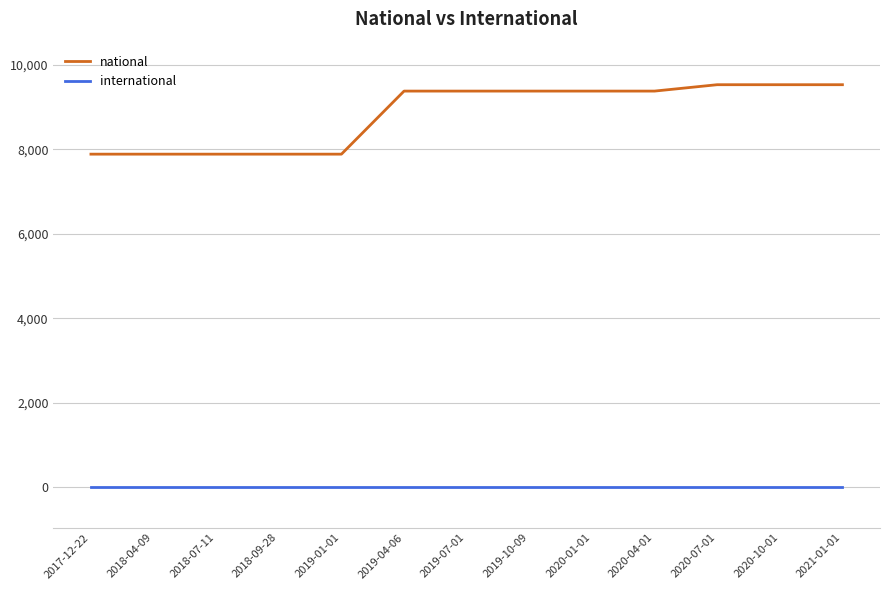

Reading right to left, extract all data points from this chart.

national: 2021-01-01=9525	2020-10-01=9525	2020-07-01=9525	2020-04-01=9374	2020-01-01=9374	2019-10-09=9374	2019-07-01=9374	2019-04-06=9374	2019-01-01=7882	2018-09-28=7882	2018-07-11=7882	2018-04-09=7882	2017-12-22=7882
international: 2021-01-01=0	2020-10-01=0	2020-07-01=0	2020-04-01=0	2020-01-01=0	2019-10-09=0	2019-07-01=0	2019-04-06=0	2019-01-01=0	2018-09-28=0	2018-07-11=0	2018-04-09=0	2017-12-22=0